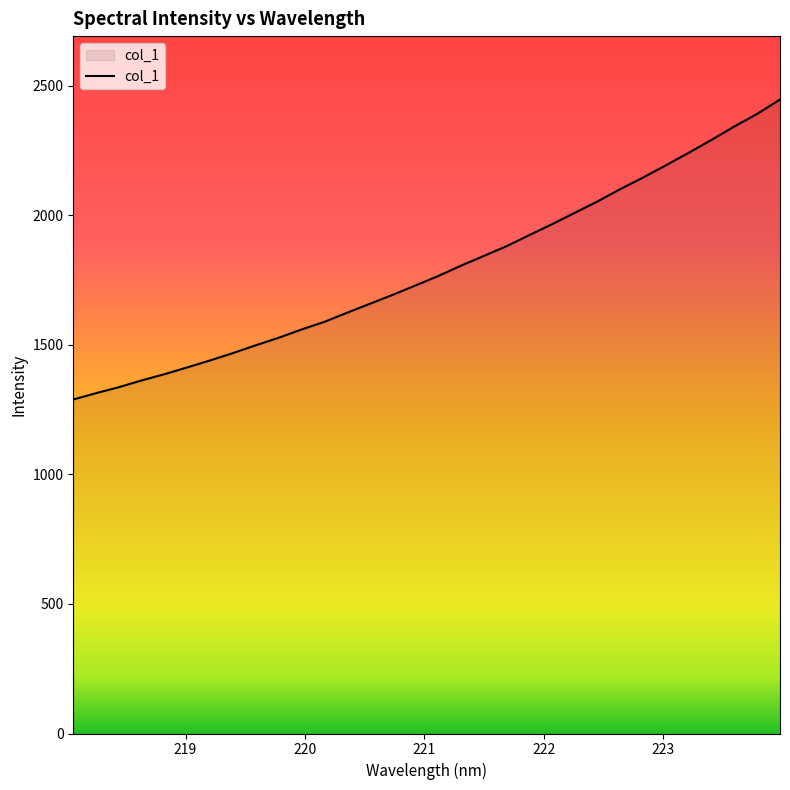

What is the difference between the maximum and minimum values?

1157.8